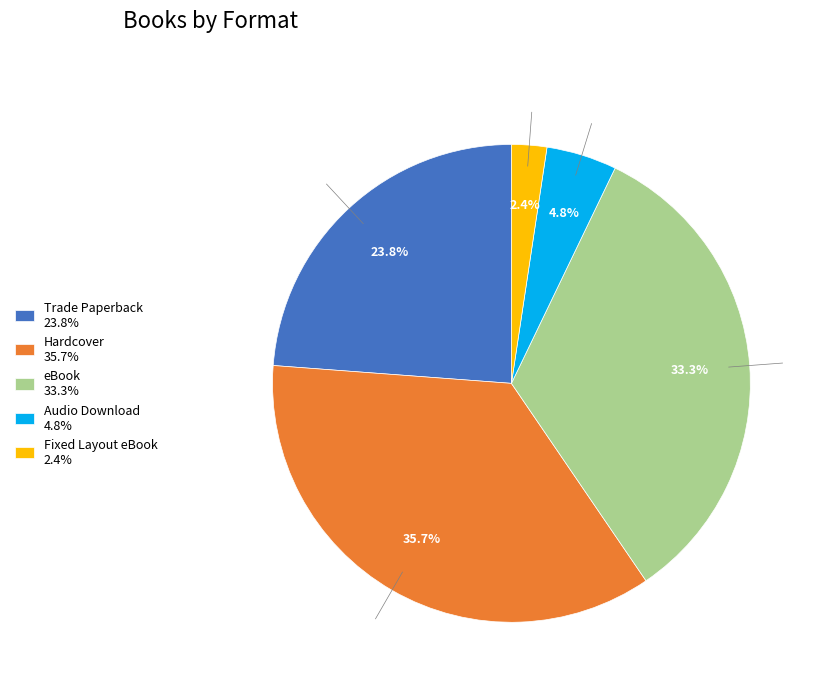

Which has a higher value, Audio Download 4.8% or eBook 33.3%?

eBook 33.3%